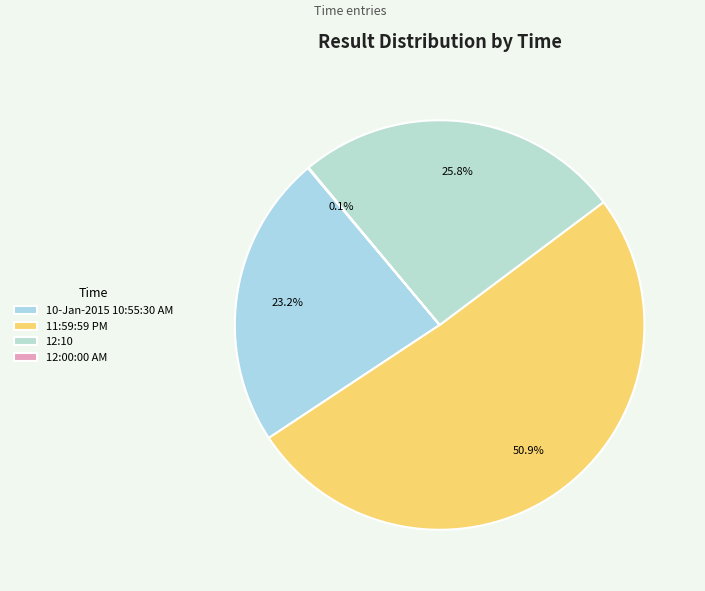

Is it true that 12:10 is 26% of the pie?

True